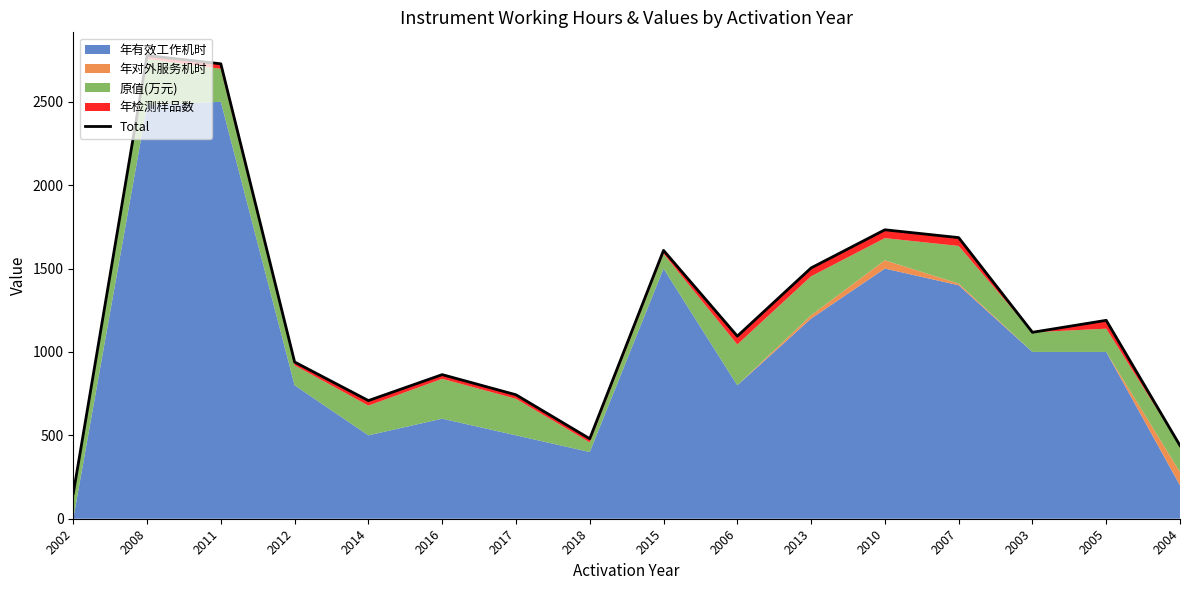

What is the difference between the maximum and minimum values?

2625.8